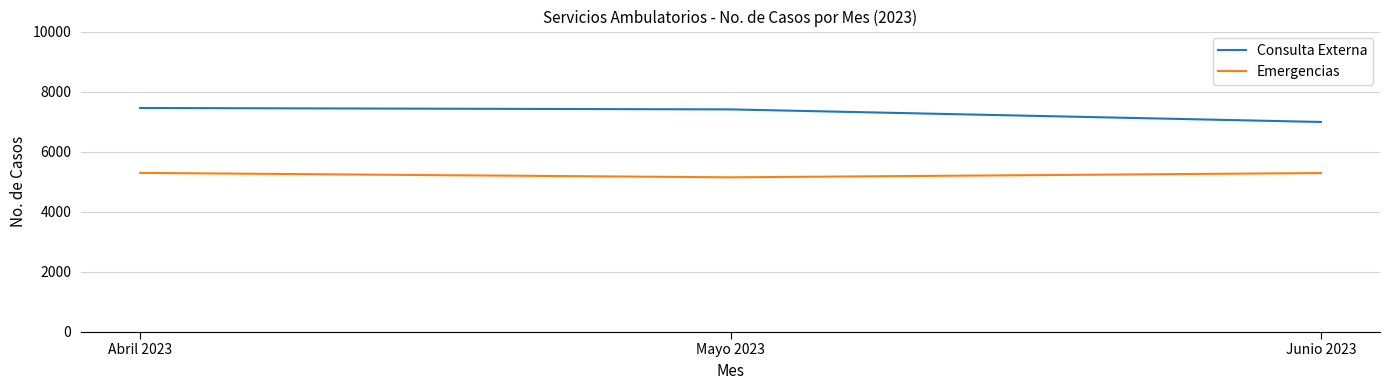

Does the chart have visible grid lines?

Yes